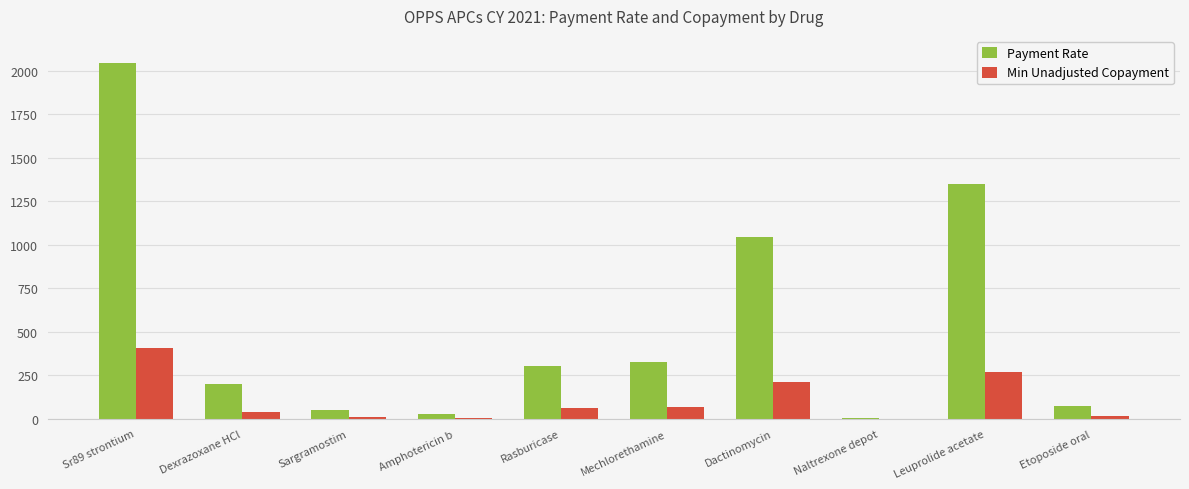

Which series has the largest total across all categories?

Payment Rate